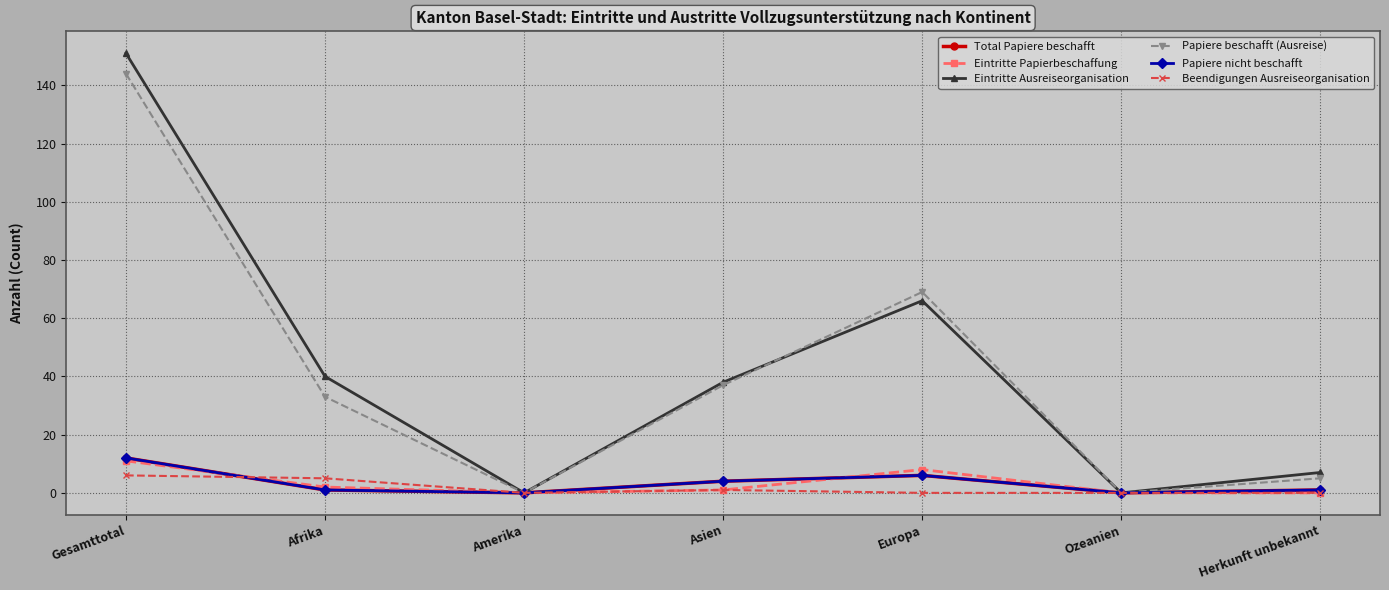

Is it true that Eintritte Papierbeschaffung equals 0 at Herkunft unbekannt?

True